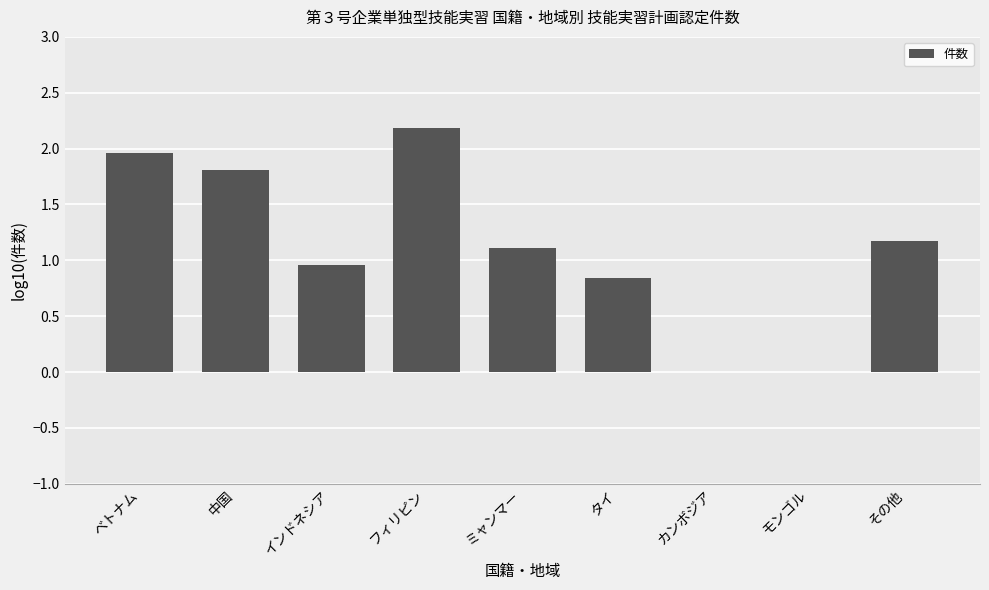

What is the change in value from 中国 to フィリピン?

+0.4